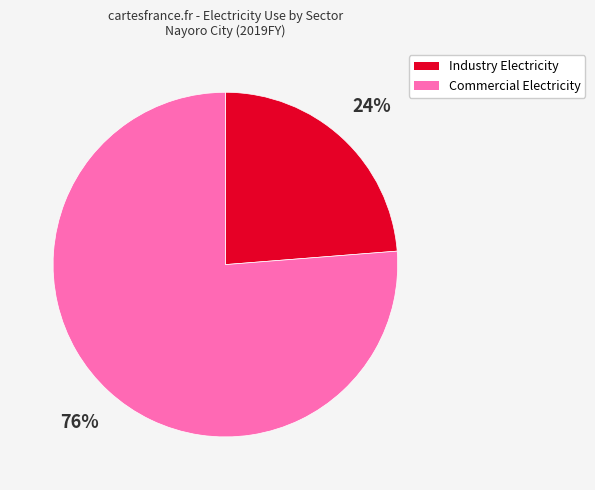

Count the number of slices in the pie.

2